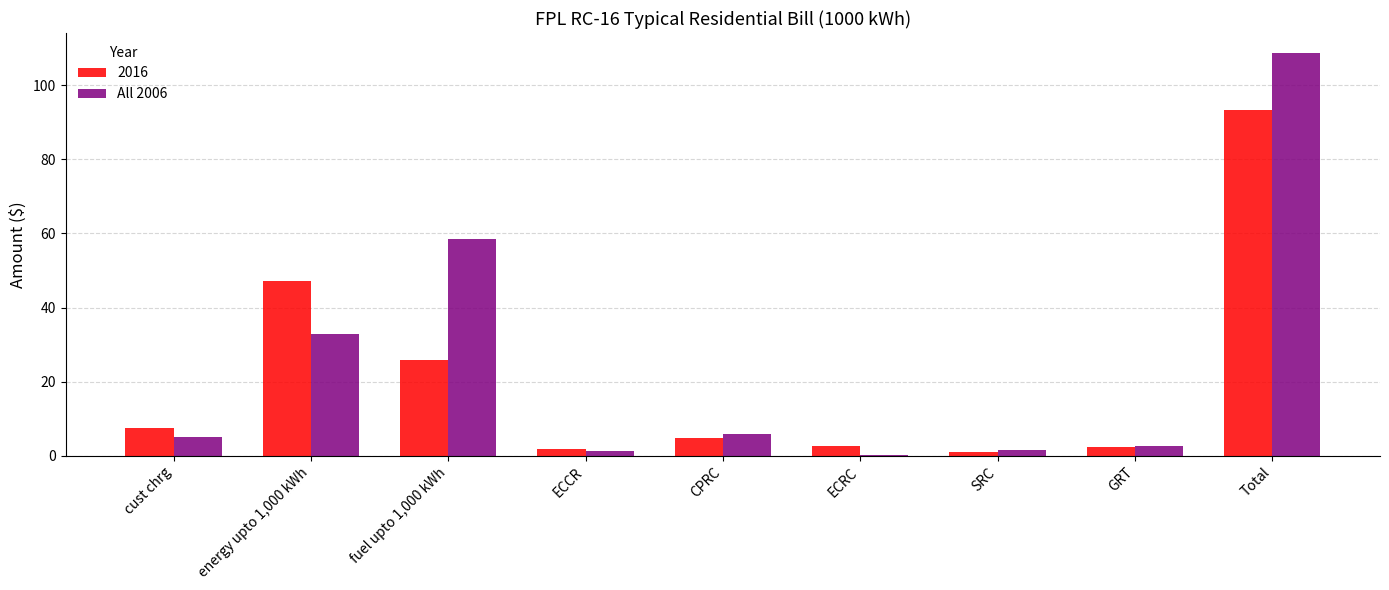

True or false: 2016 has a value of 32.9 at energy upto 1,000 kWh.

False